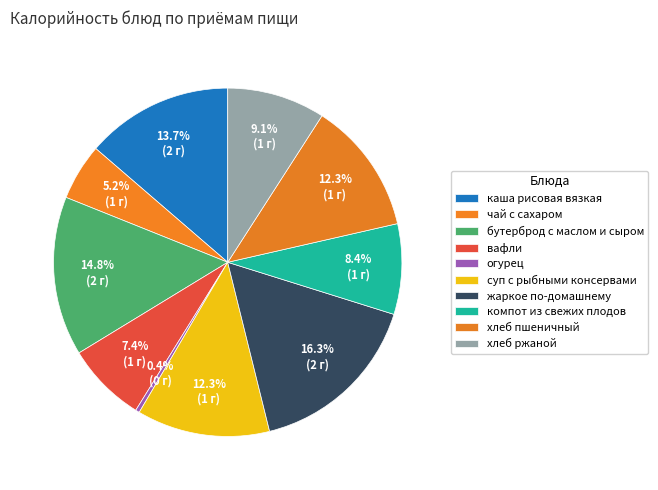

Is жаркое по-домашнему the majority of the pie?

No